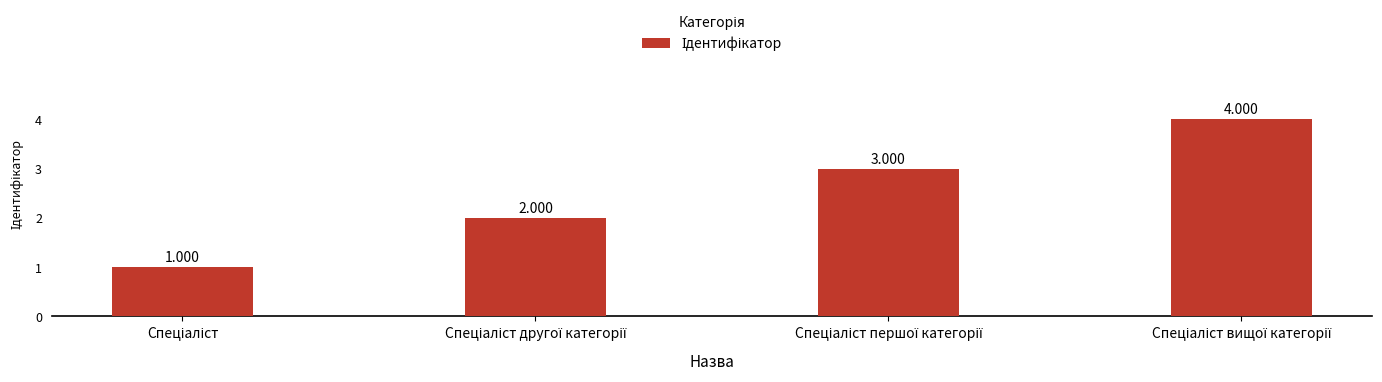

List the labels in order of value, smallest first.

Спеціаліст, Спеціаліст другої категорії, Спеціаліст першої категорії, Спеціаліст вищої категорії